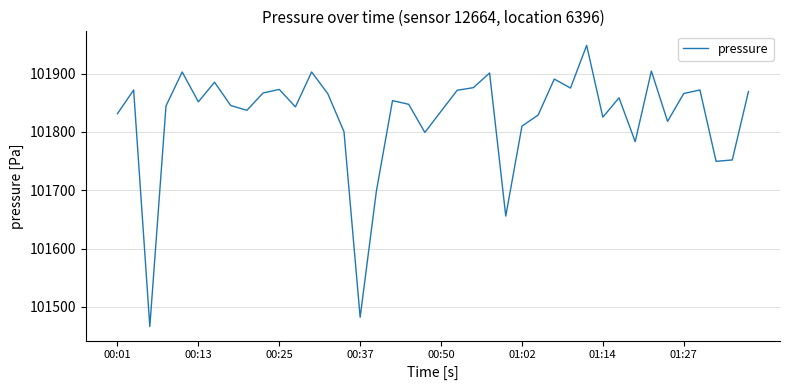

What is the difference between the maximum and second lowest values?

466.5